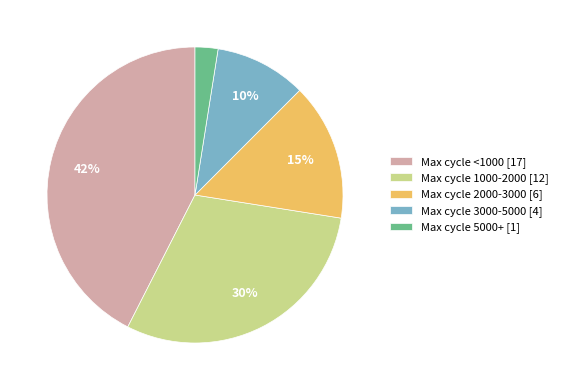

Is there a majority slice in this chart?

No